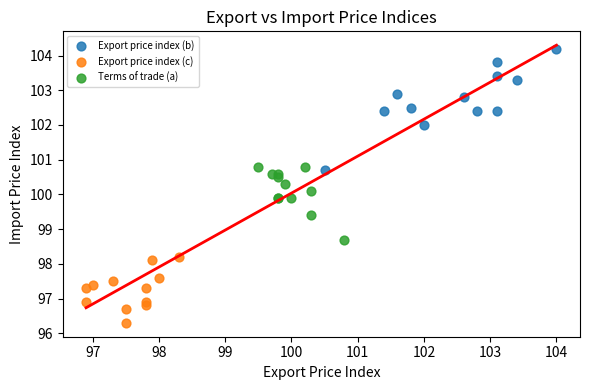

Which series reaches the minimum Y coordinate?

Export price index (c)